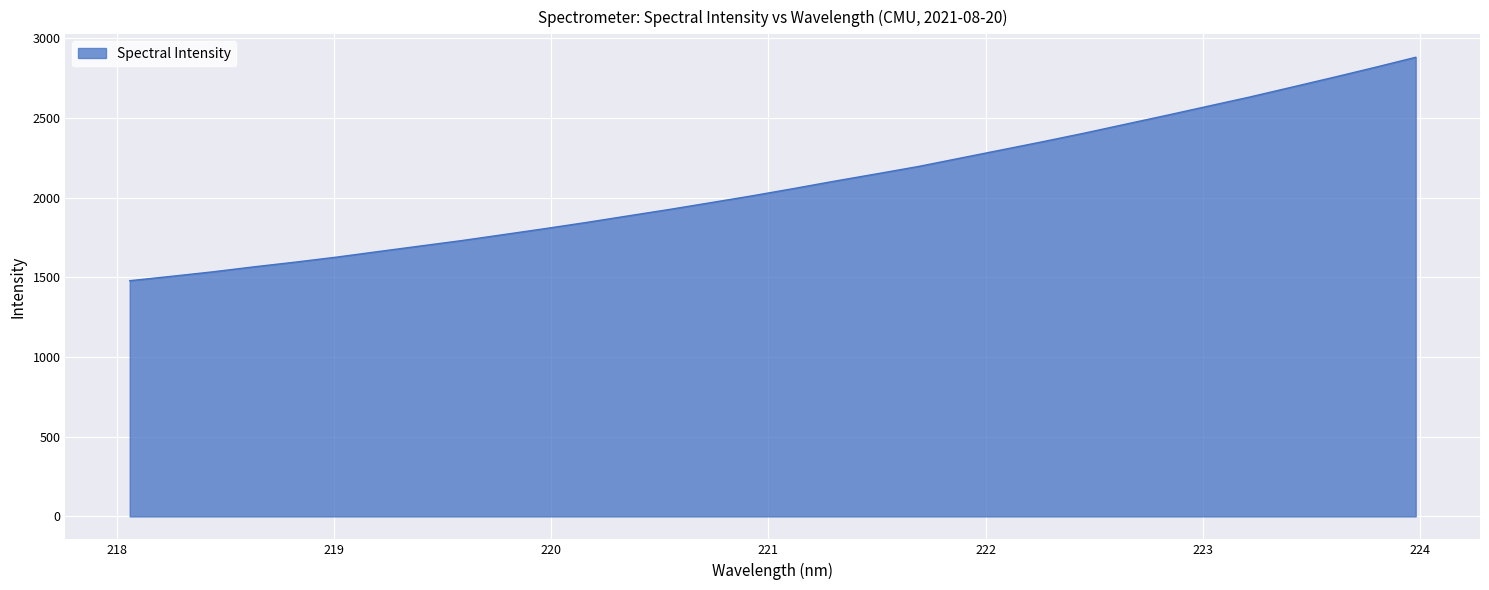

What is the difference between the maximum and minimum values?

1402.2